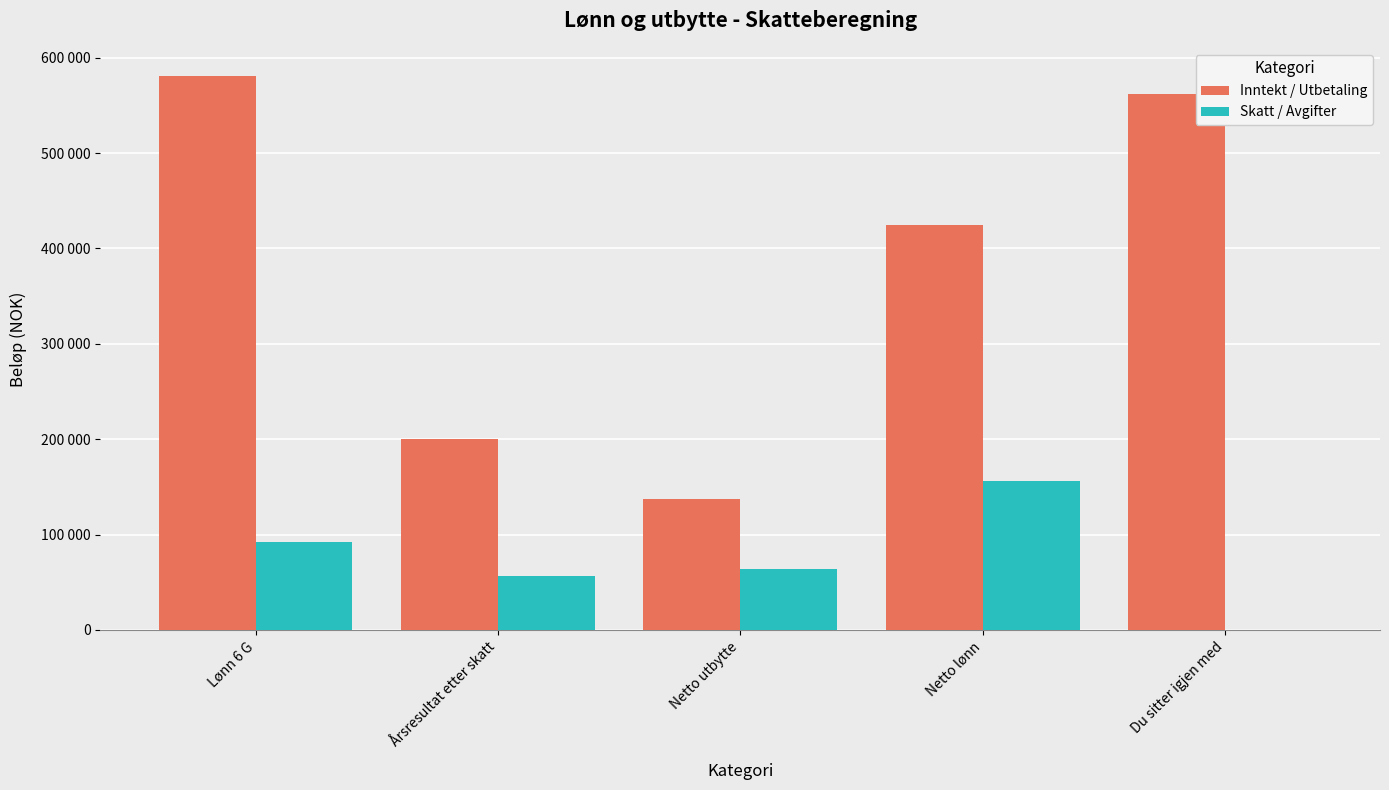

Rank the categories by Skatt / Avgifter value from highest to lowest.

Netto lønn, Lønn 6 G, Netto utbytte, Årsresultat etter skatt, Du sitter igjen med